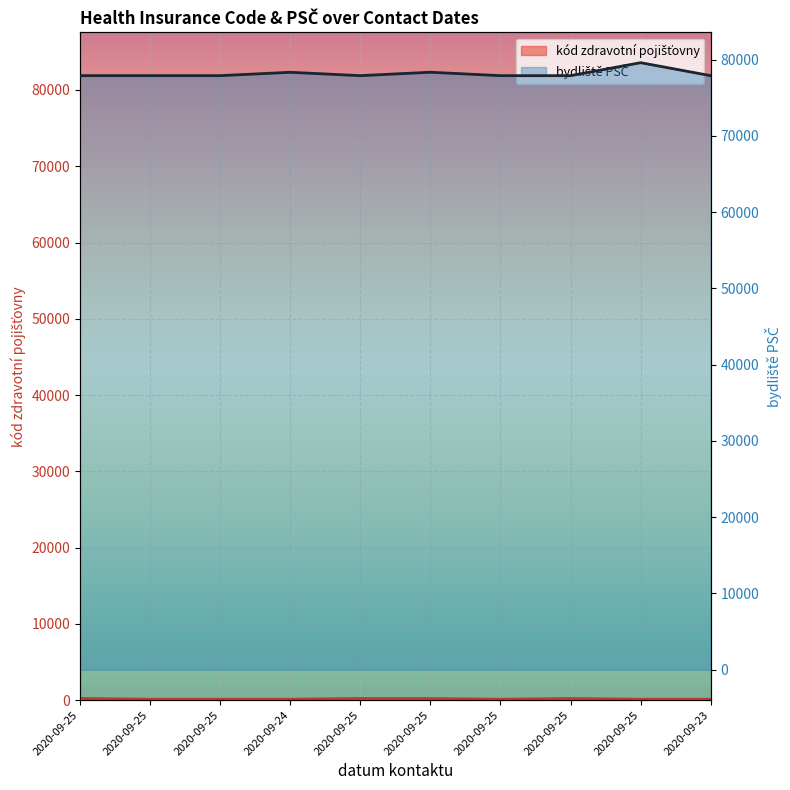

In bydliště PSČ, how many points are lower than both neighbors (excluding endpoints)?

1